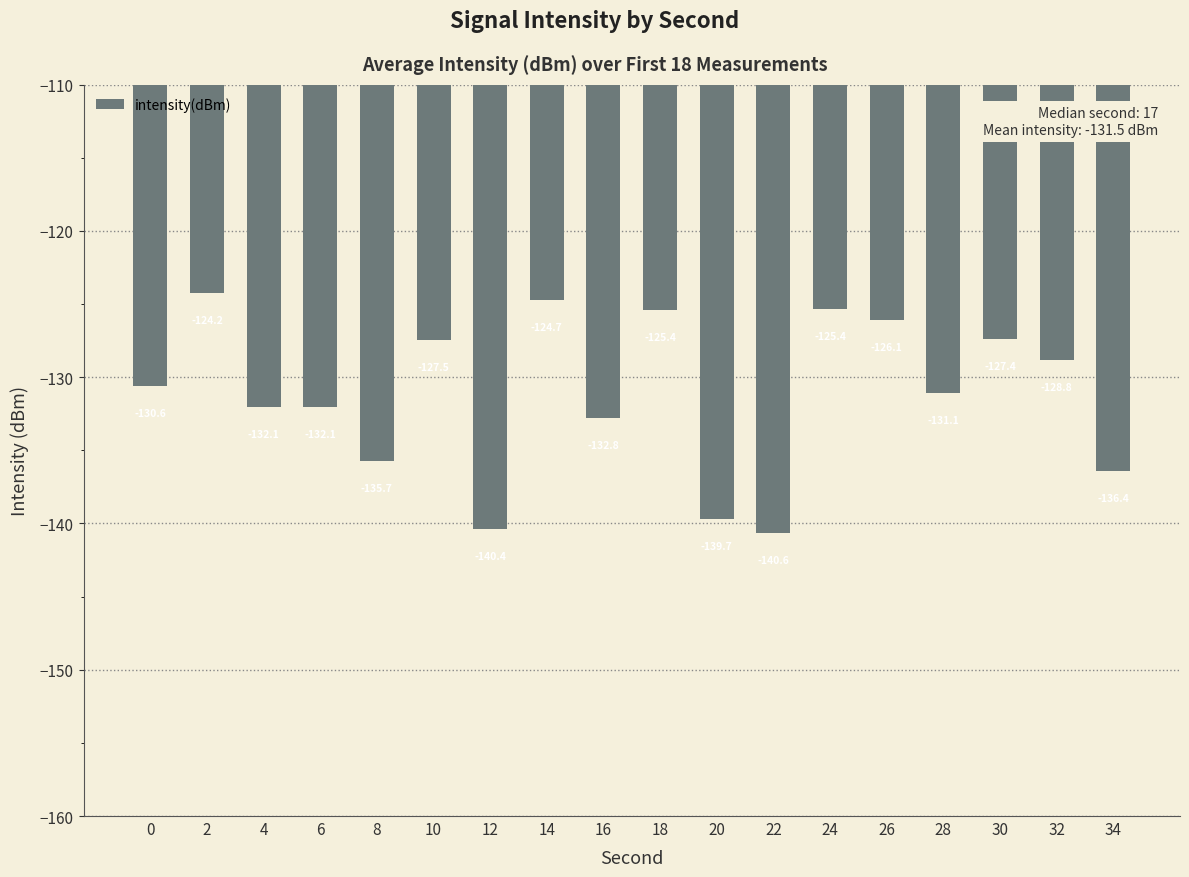

Which label corresponds to the smallest value in the chart?

22